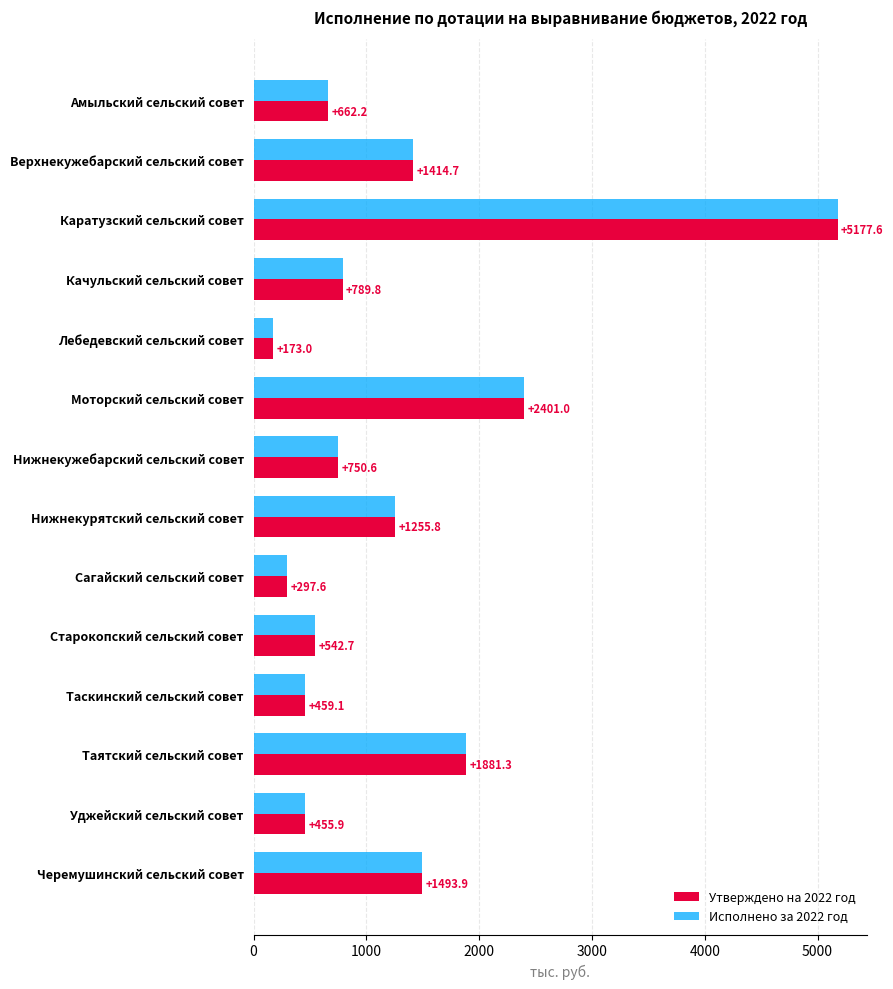

Where is Утверждено на 2022 год nearest to the value 2675?

Моторский сельский совет